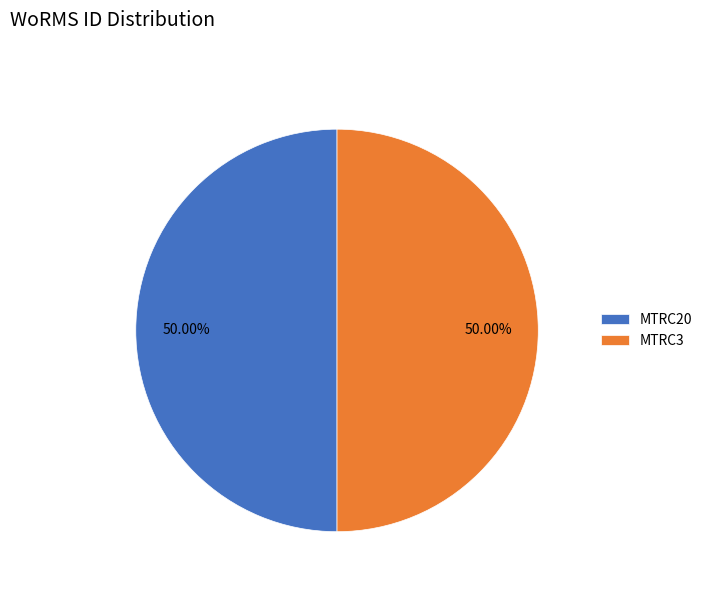

Do MTRC20 and MTRC3 together represent more than half of the pie?

Yes